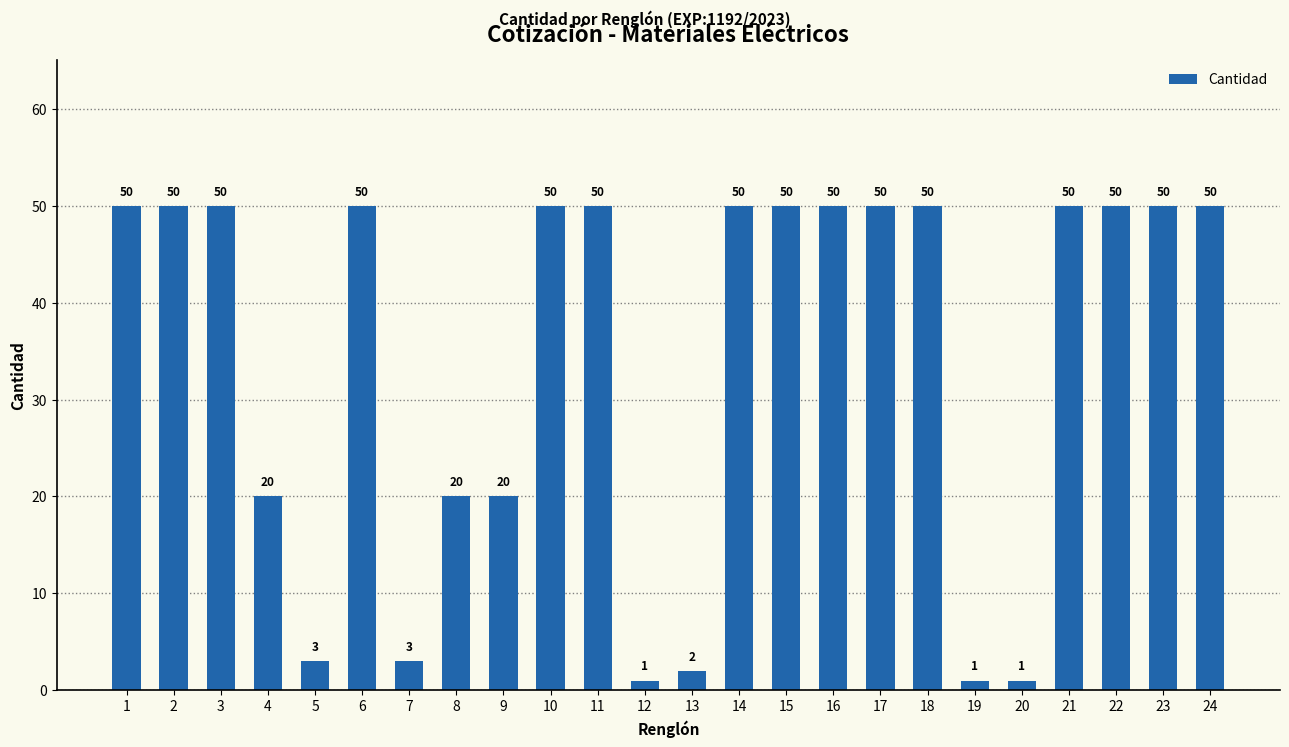

Does the chart contain stacked bars?

No